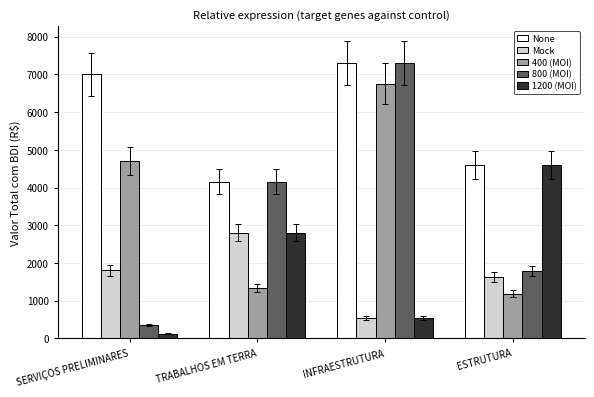

What is the average value of the 400 (MOI) series?

3496.5